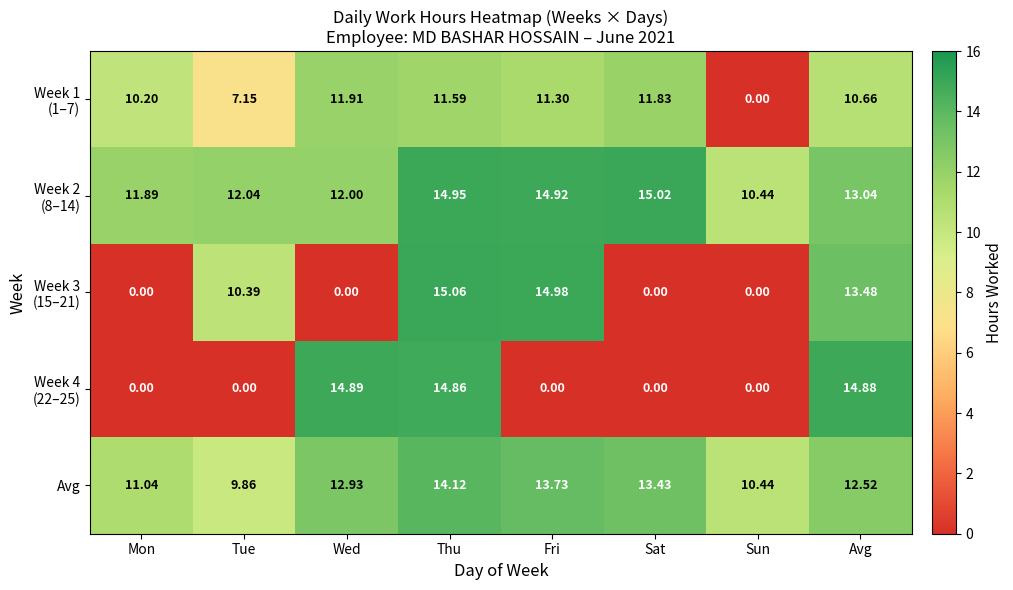

At which label is Avg closest to 11?

Mon